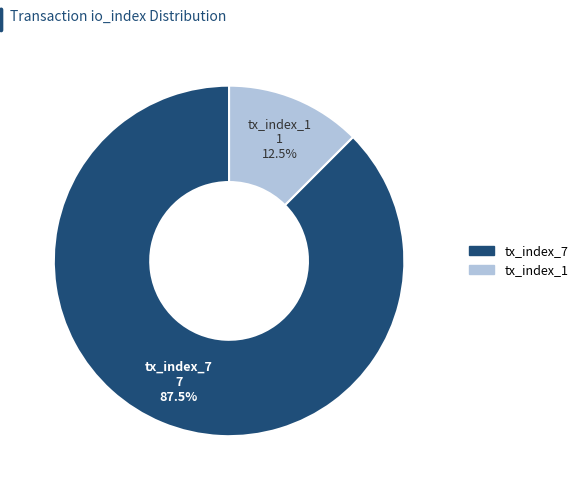

Count the number of slices in the pie.

2